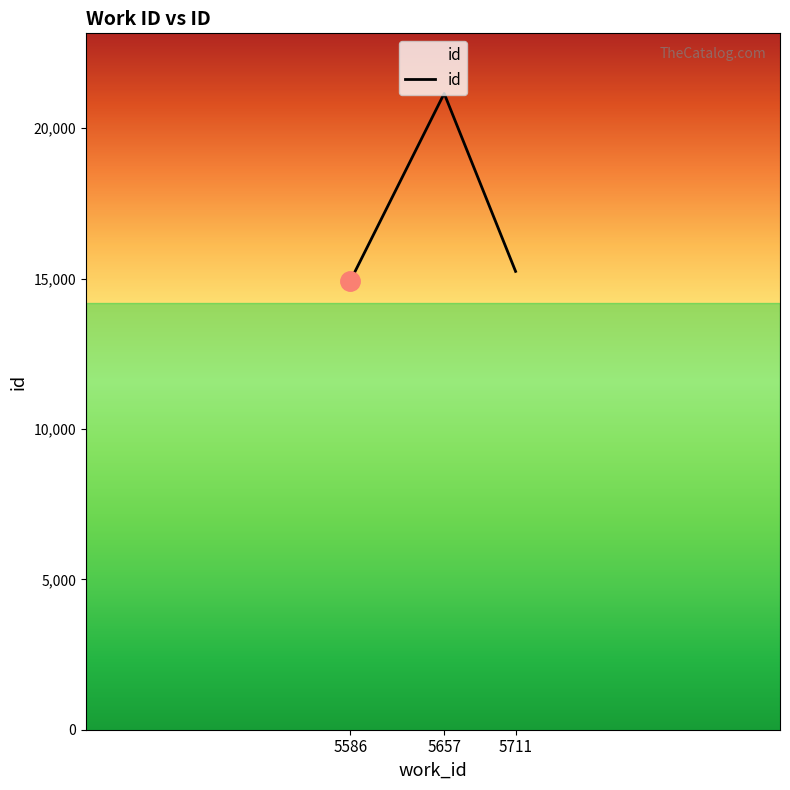

How many values are below 15239?

1